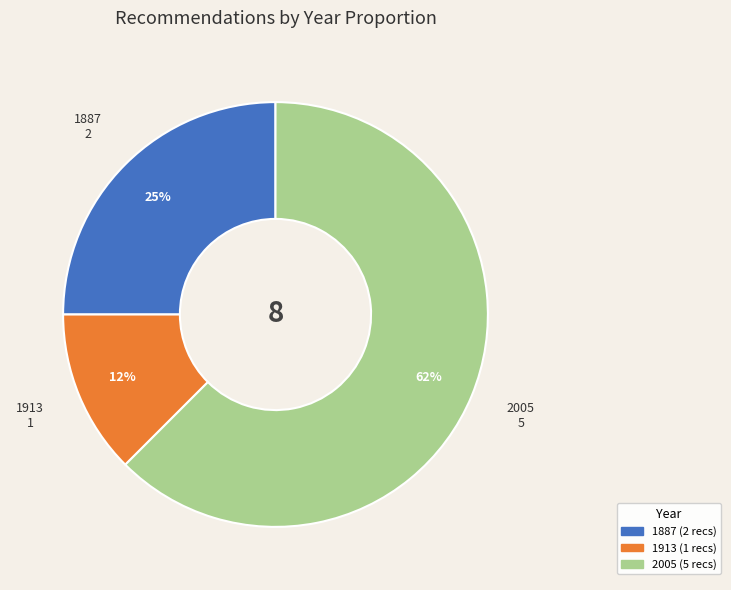

Does any single category account for the majority?

Yes